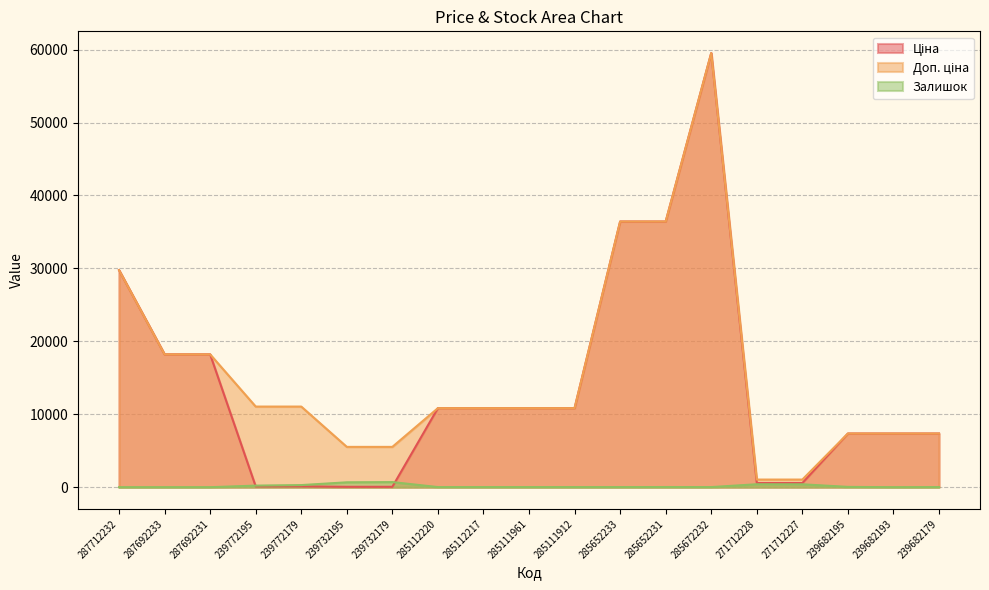

At how many categories does at least one series exceed 41034?

1